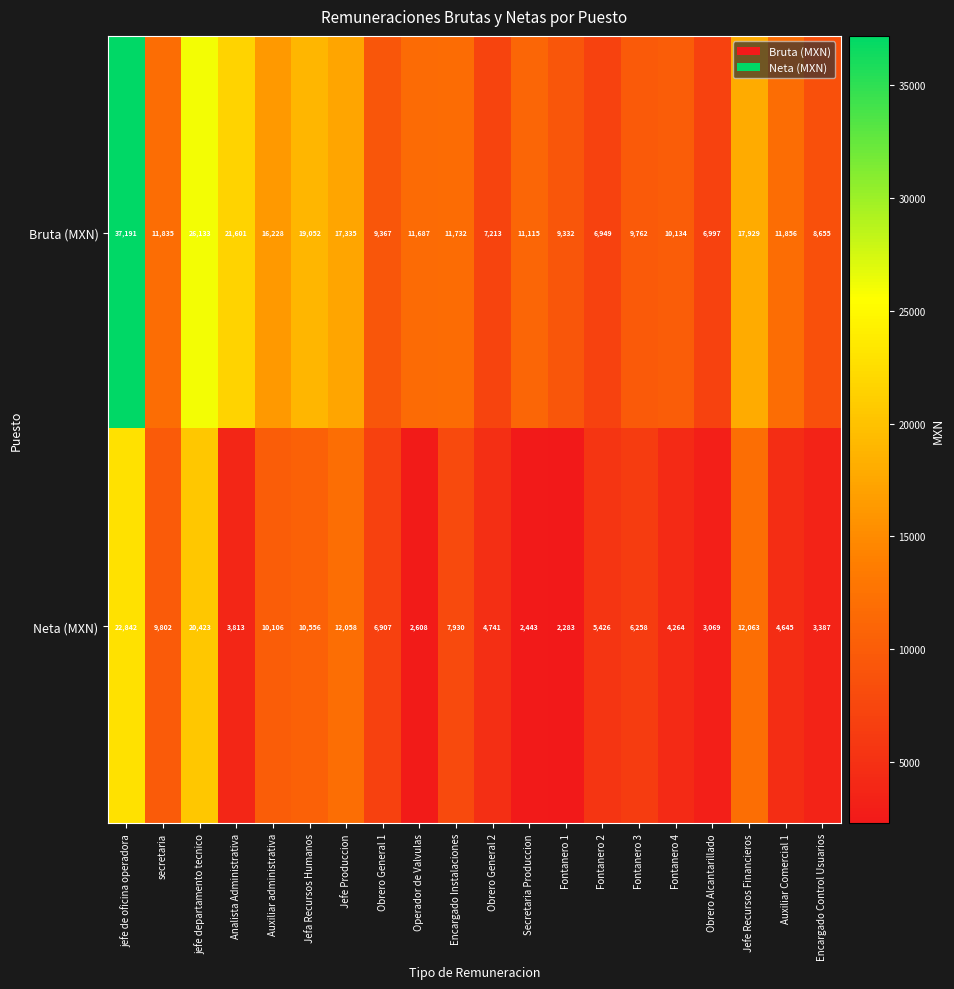

What is the difference between the second highest and second lowest values in the Neta (MXN) series?

17980